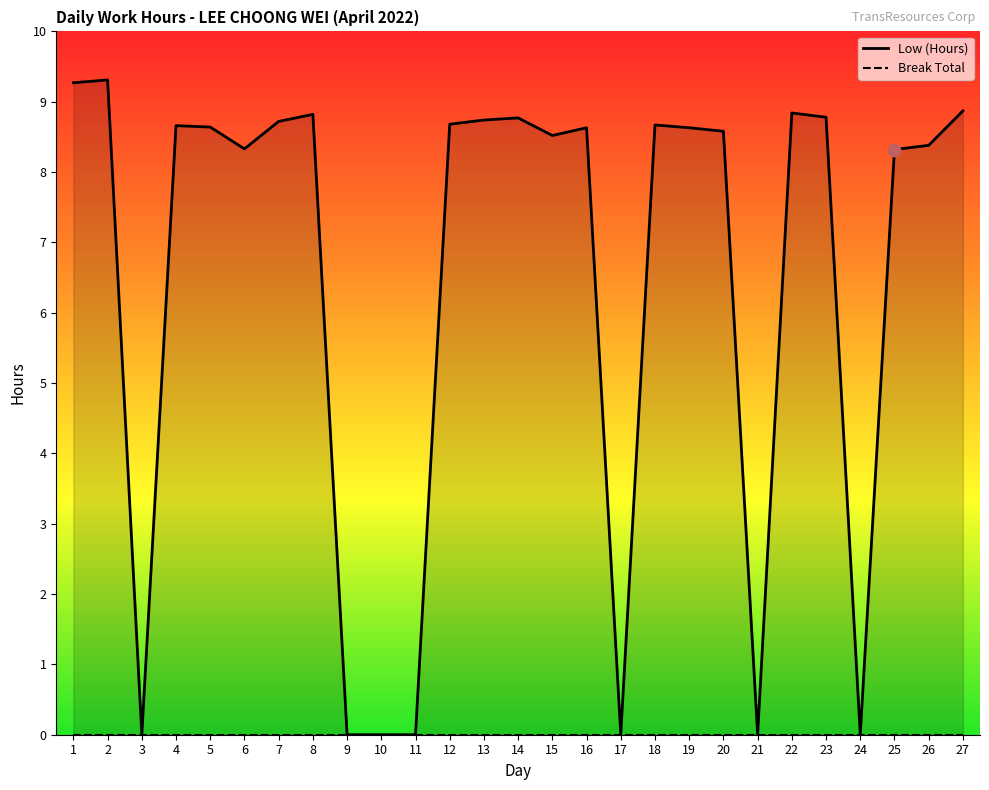

Which series has the largest Y range (max minus min)?

Low (Hours)